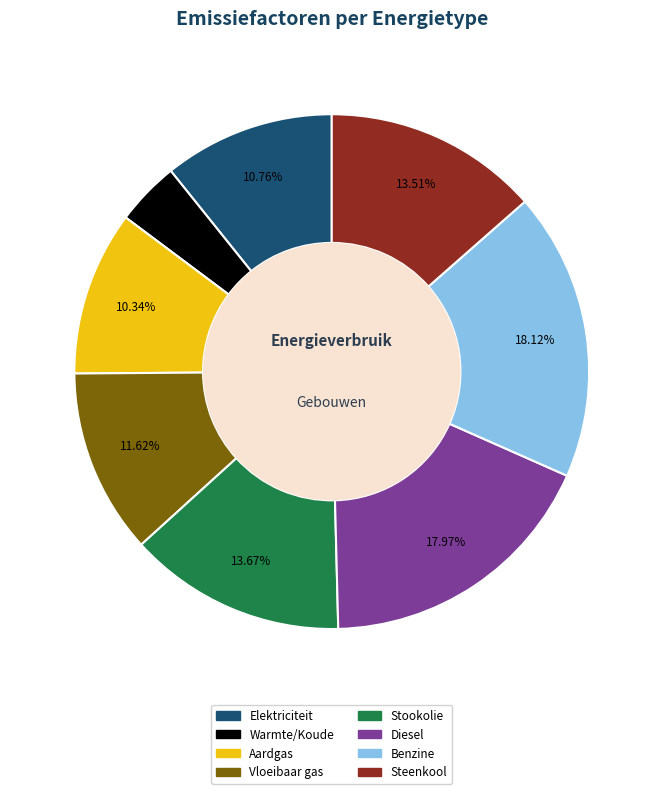

What is the smallest slice in the pie chart?

Warmte/Koude